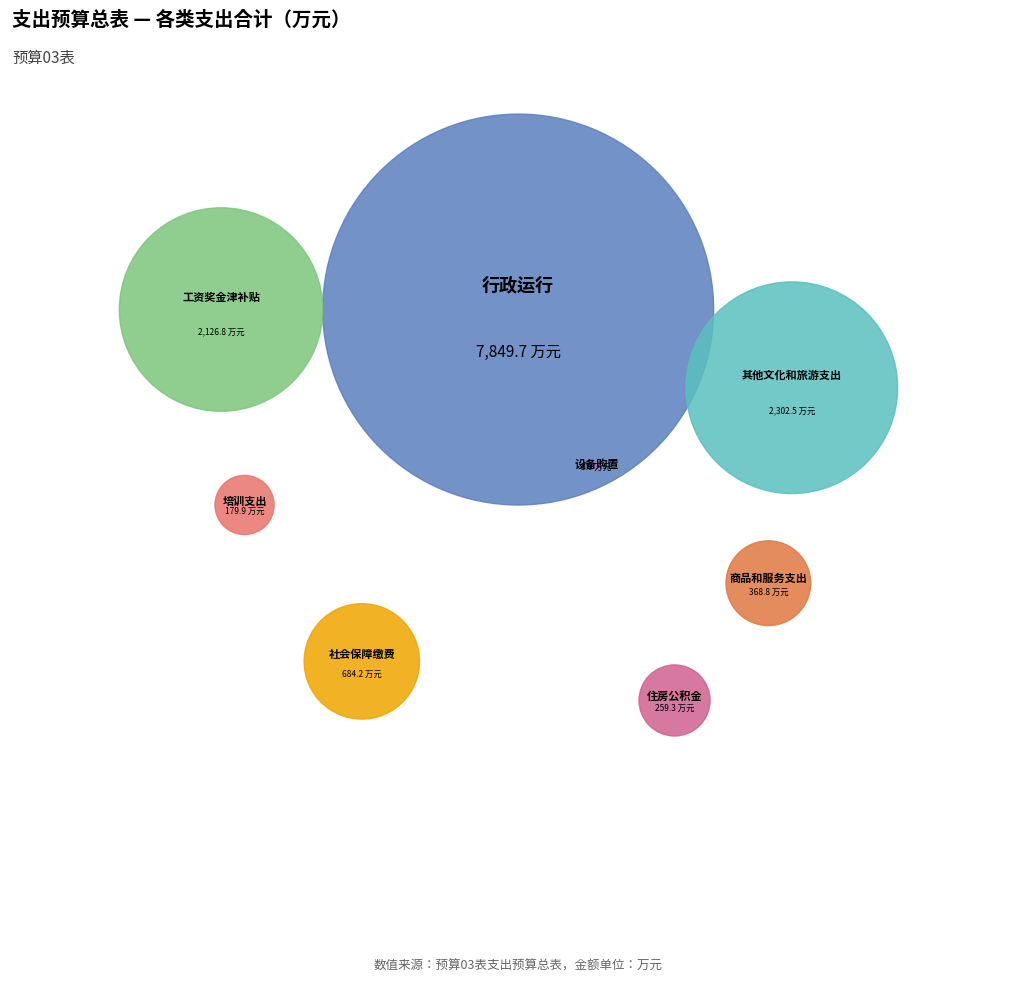

What percentage is the 行政运行 slice, to the nearest percent?

57%